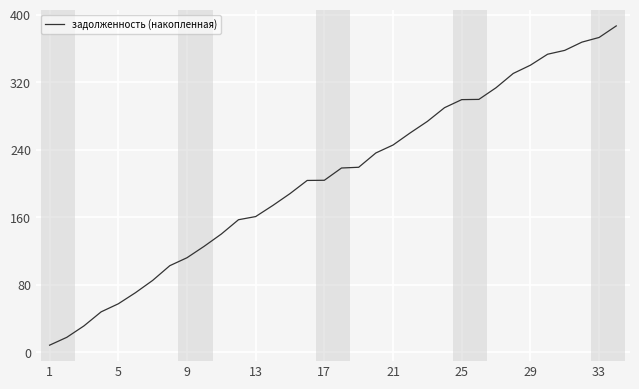

What is the smallest value displayed?

8.5